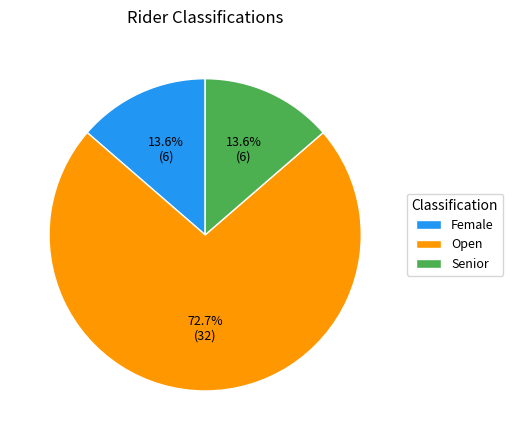

To the nearest percent, what is the average slice percentage?

33%